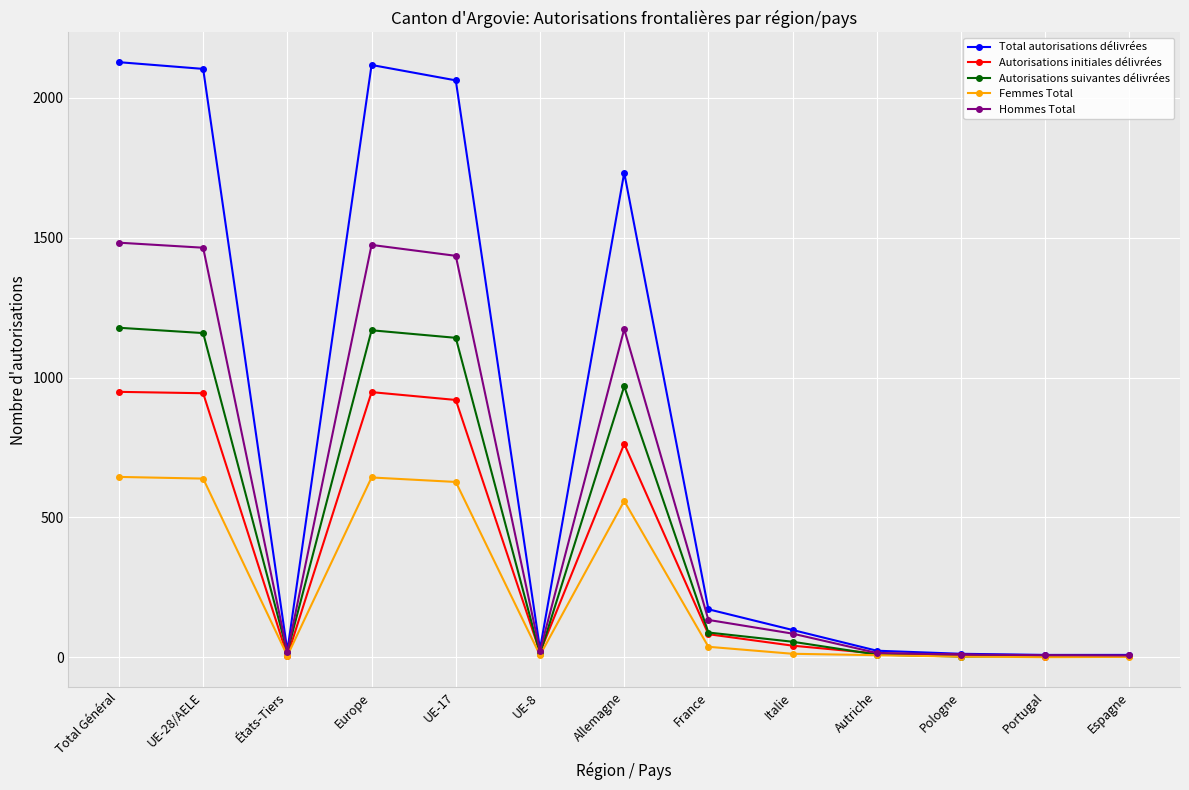

What is the value of the Femmes Total point at the 10th from the left?

8